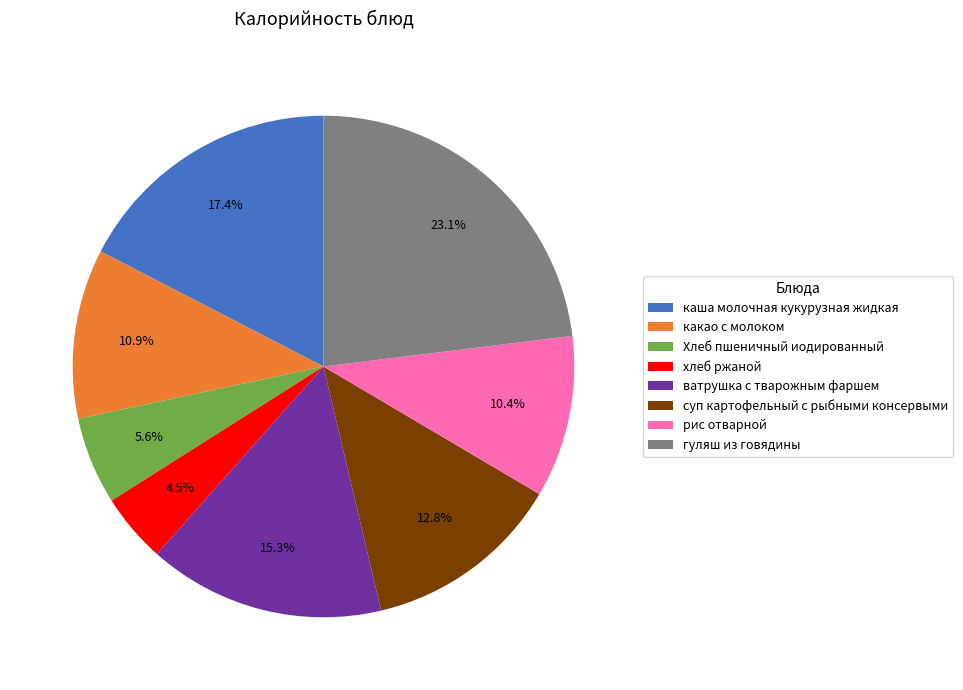

What is the ratio of the value at какао с молоком to the value at рис отварной?

1.0